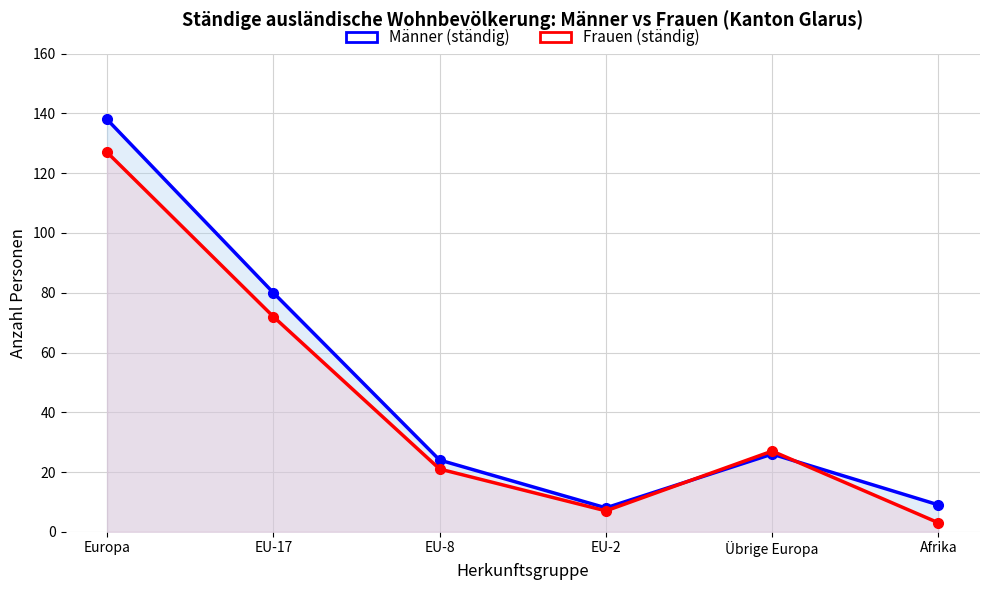

The value of Frauen (ständig) at Afrika is 3. True or false?

True